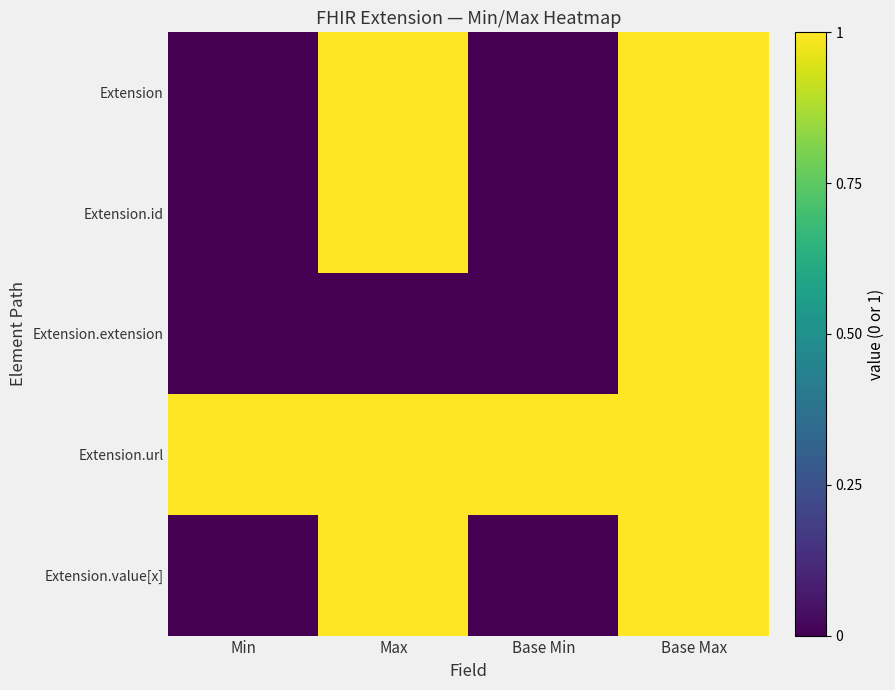

Reading left to right, transcribe all the data shown in this chart.

Extension: Min=0	Max=1	Base Min=0	Base Max=1
Extension.id: Min=0	Max=1	Base Min=0	Base Max=1
Extension.extension: Min=0	Max=0	Base Min=0	Base Max=1
Extension.url: Min=1	Max=1	Base Min=1	Base Max=1
Extension.value[x]: Min=0	Max=1	Base Min=0	Base Max=1